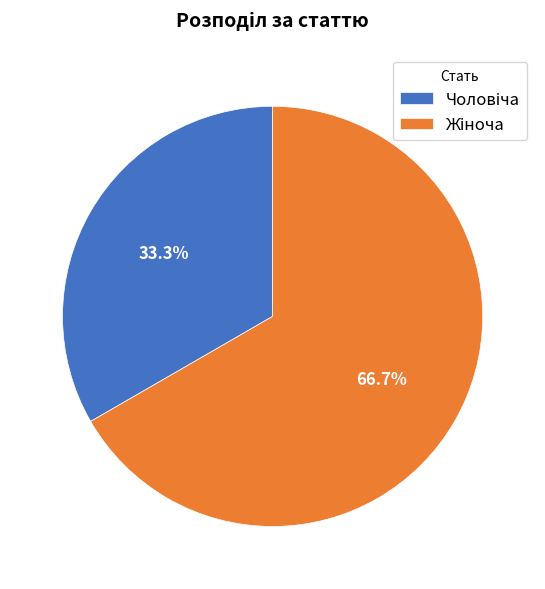

Is there a majority slice in this chart?

Yes